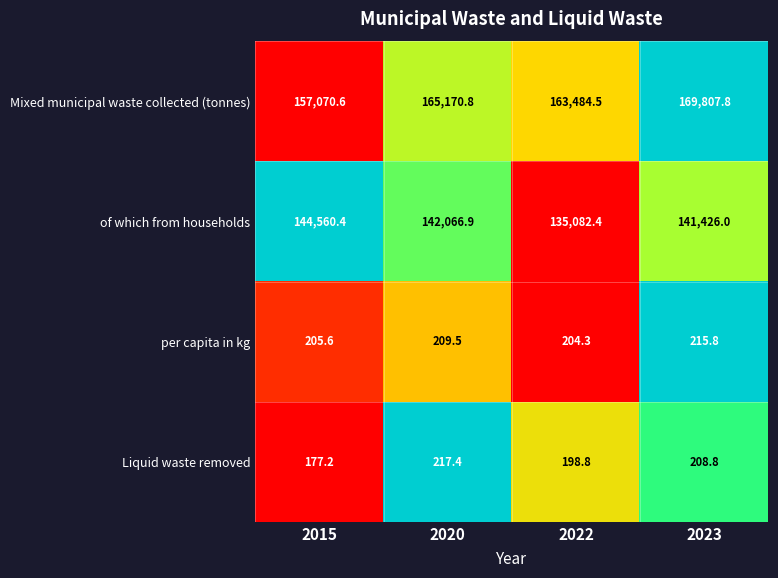

Read the per capita in kg value at 2022.

204.3